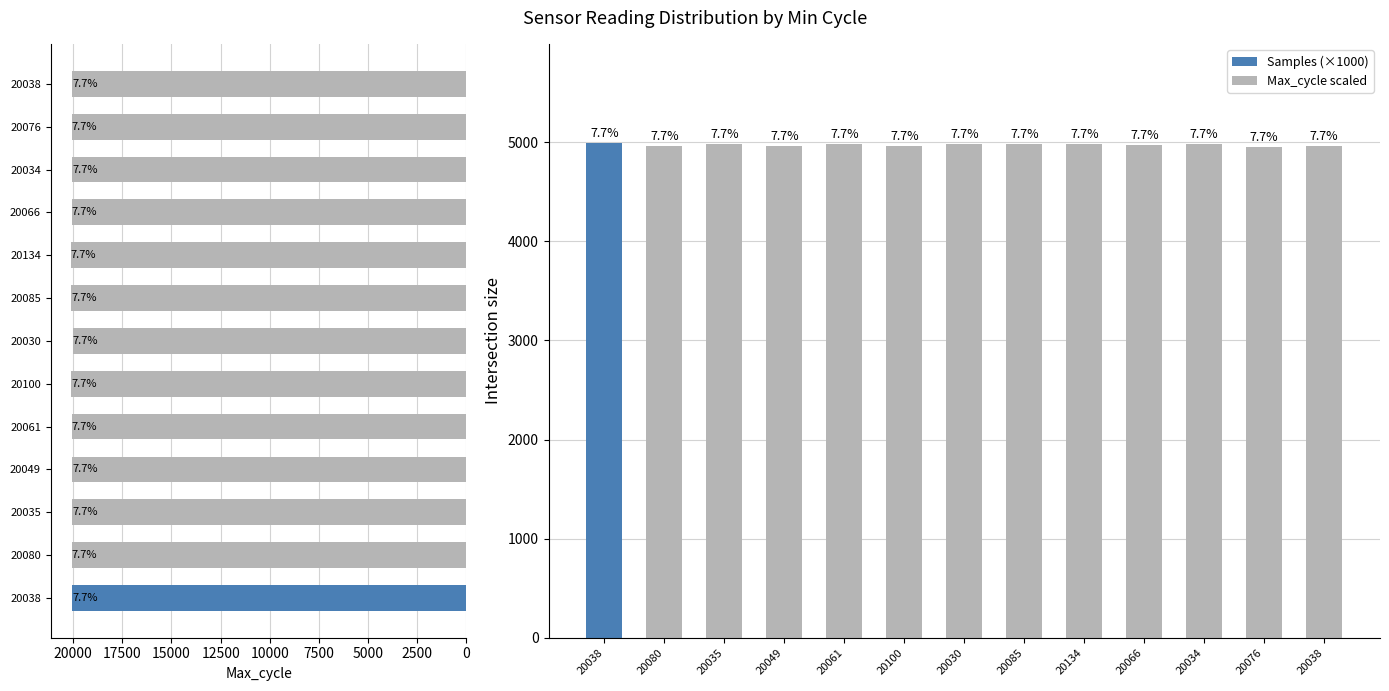

Reading left to right, extract all data points from this chart.

Max_cycle: 20038.0	20080.0	20035.0	20049.0	20061.0	20100.0	20030.0	20085.0	20134.0	20066.0	20034.0	20076.0	20038.0
Samples: 4993.7	4958.8	4981.5	4963.5	4987.2	4962.0	4982.5	4983.3	4982.2	4977.4	4983.2	4957.3	4967.9